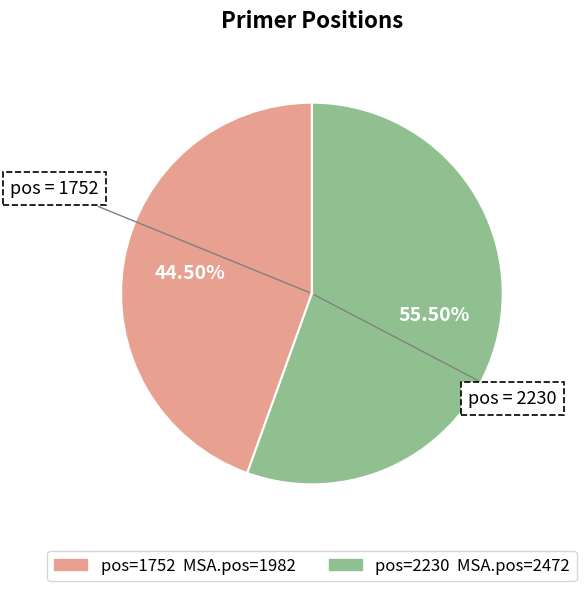

Count the number of slices in the pie.

2